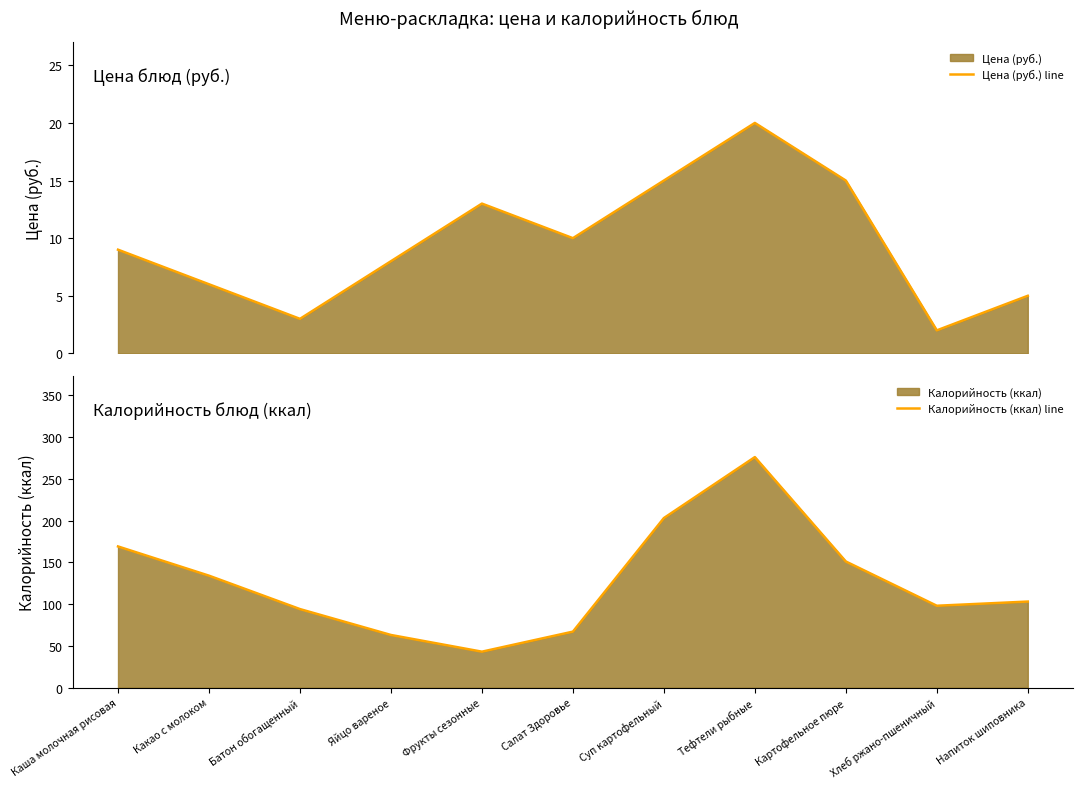

What is the lowest value of the Цена (руб.) line series?

2